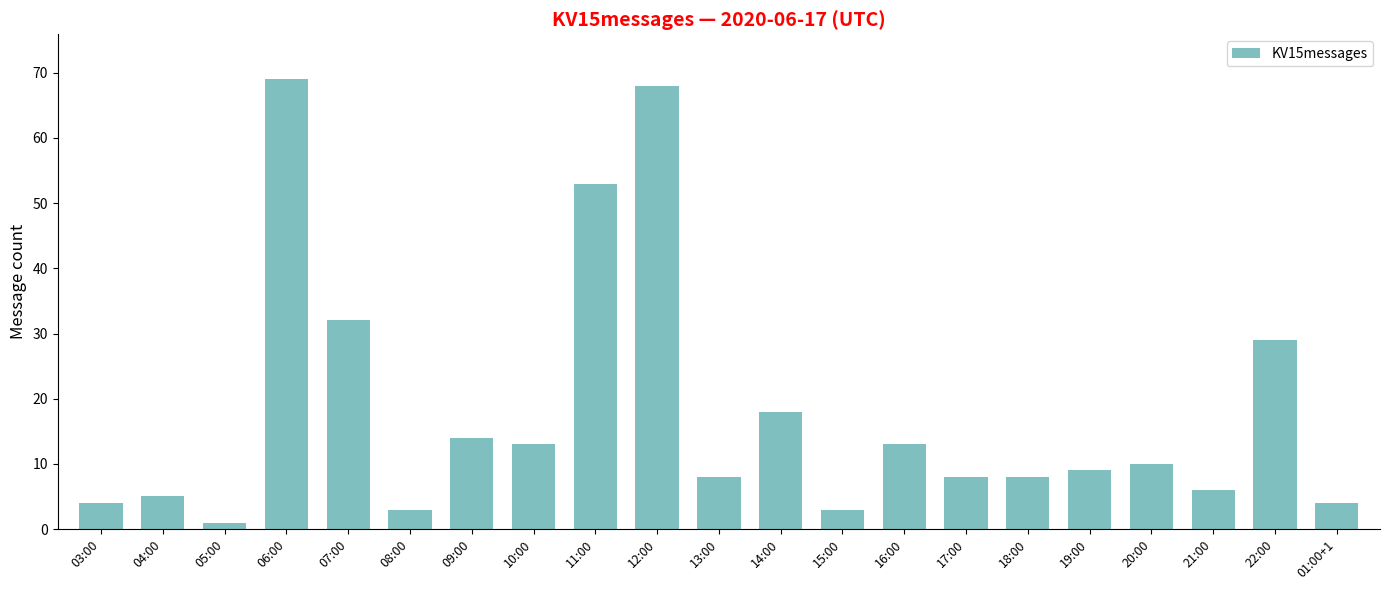

What is the greatest value displayed?

69